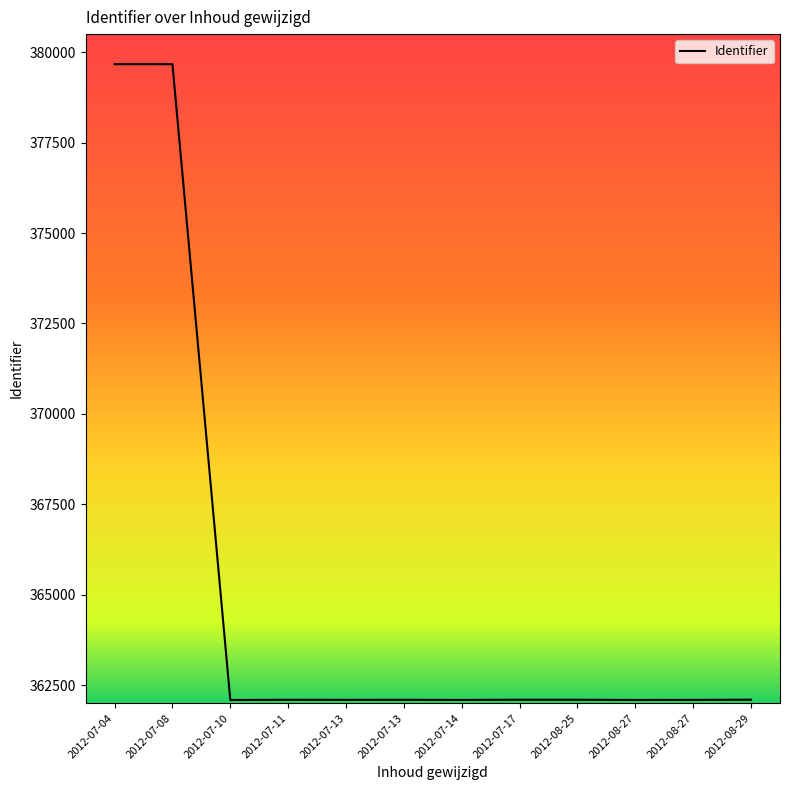

Does the chart have visible grid lines?

No